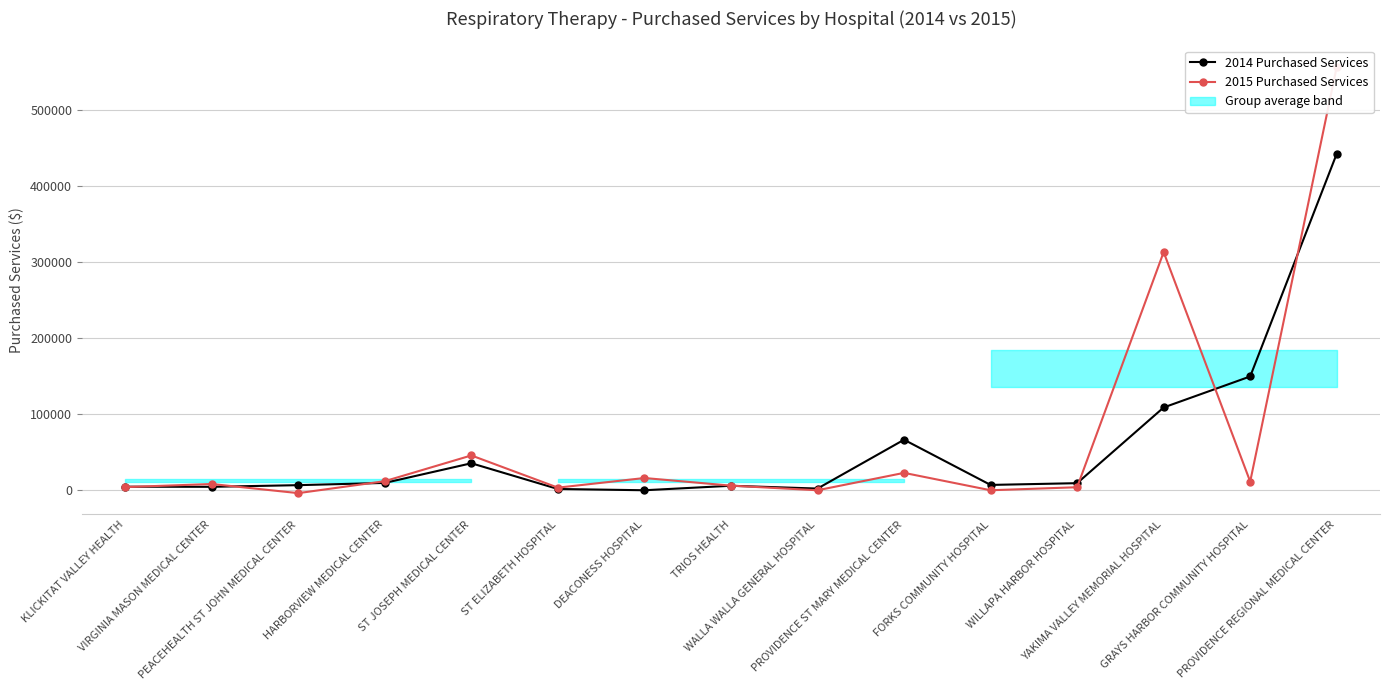

After their last crossing, which series has the higher values: 2015 Purchased Services or 2014 Purchased Services?

2015 Purchased Services